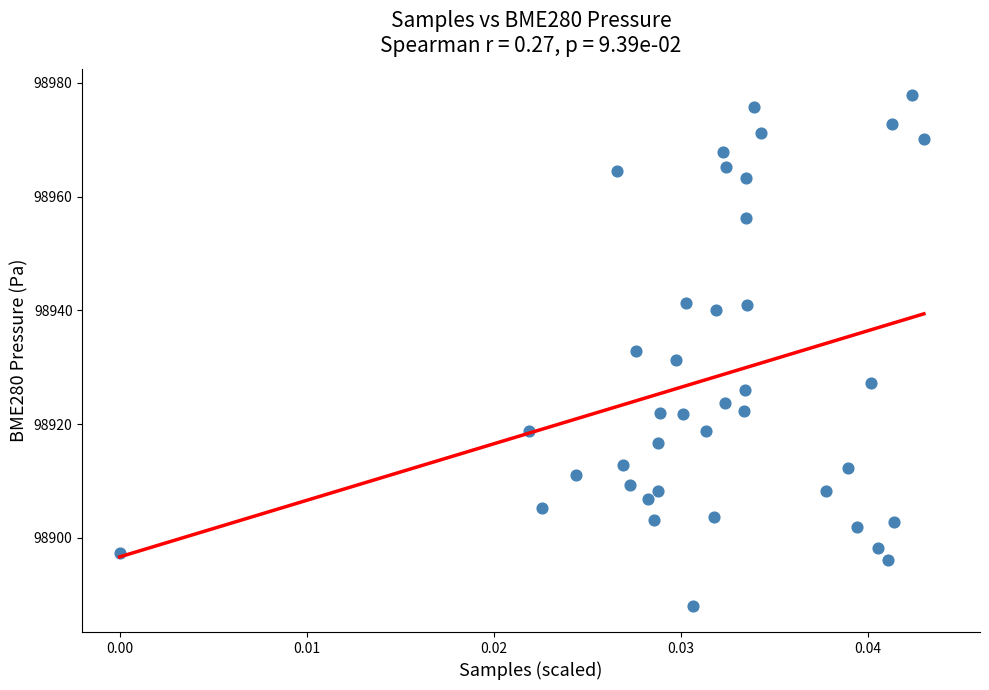

What is the range of Y values (max minus min)?

90.0